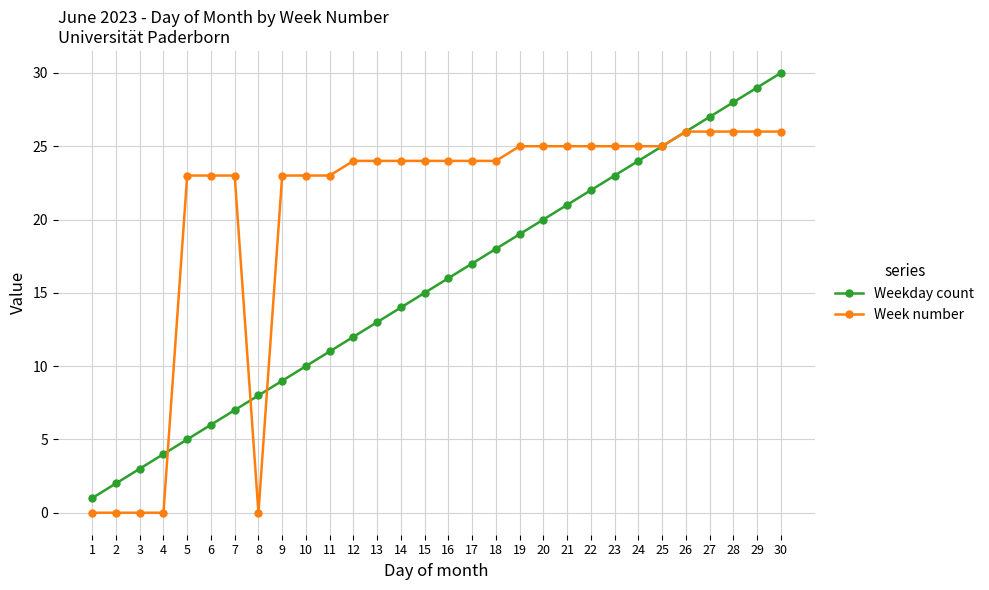

Which series has the widest spread of values?

Weekday count